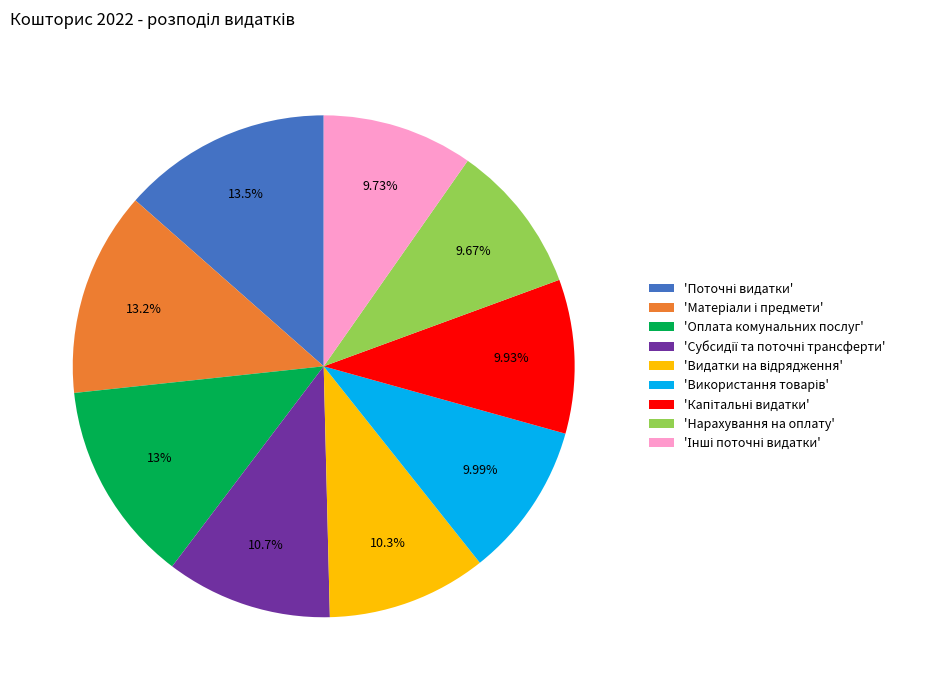

Is there any slice that represents more than half of the pie?

No